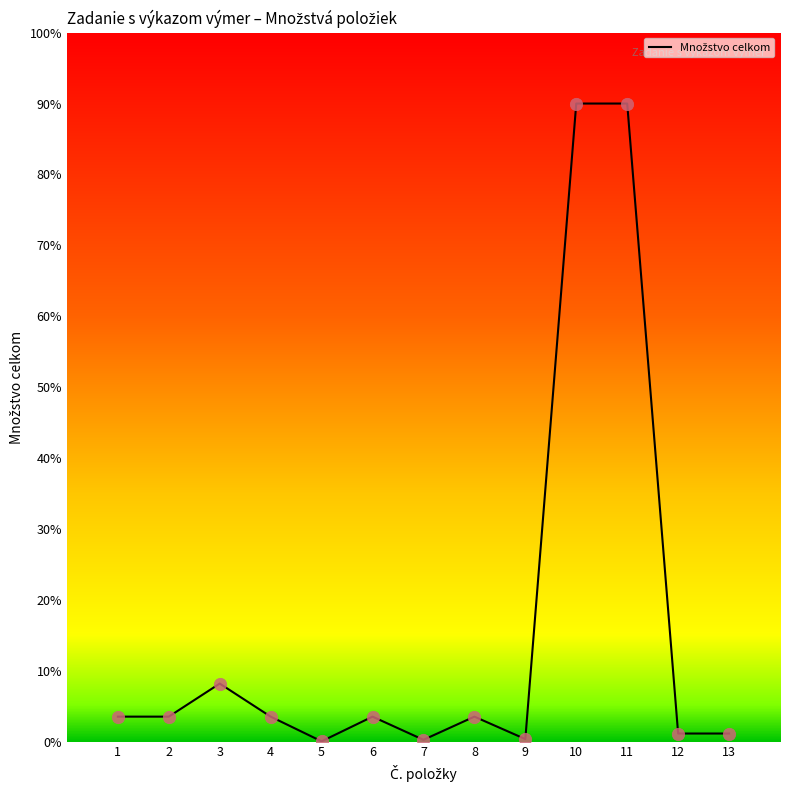

Between 3 and 12, which is larger?

3